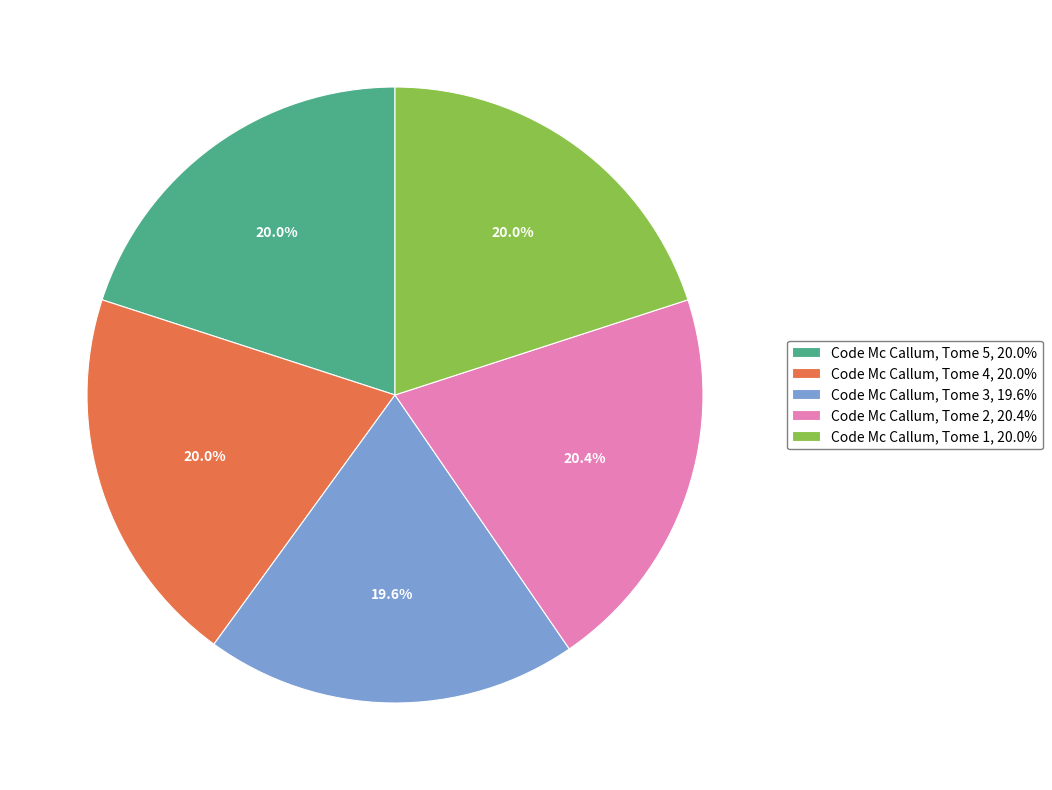

What is the ratio of the value at Code Mc Callum, Tome 3, 19.6% to the value at Code Mc Callum, Tome 1, 20.0%?

1.0